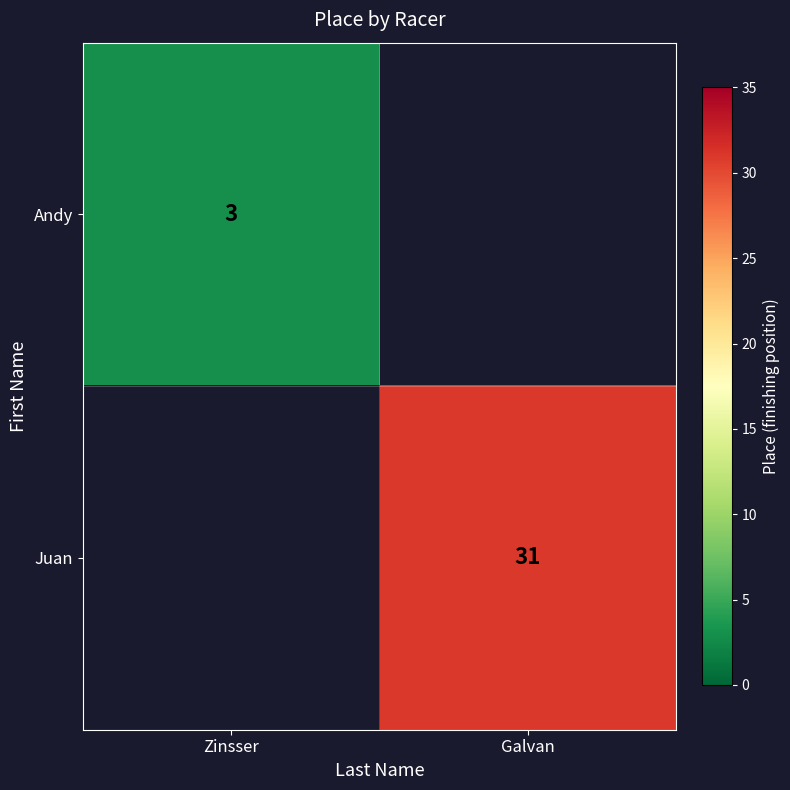

At how many categories does at least one series exceed 8?

1